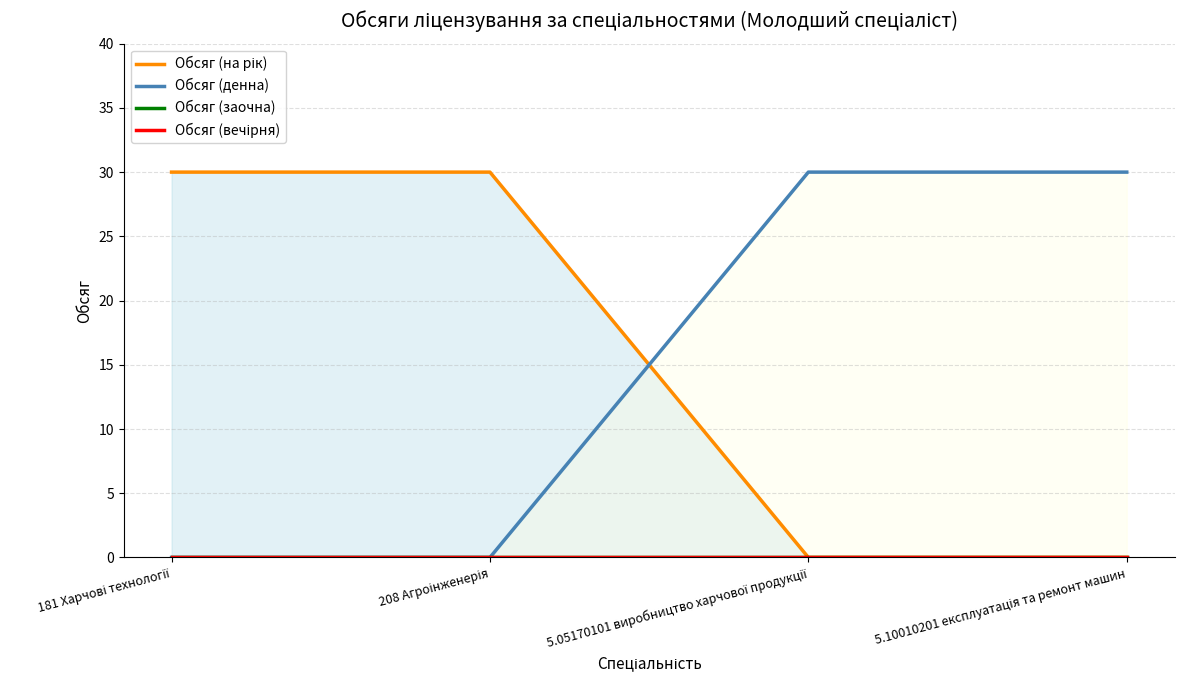

Which series has the largest total across all categories?

Обсяг (на рік)